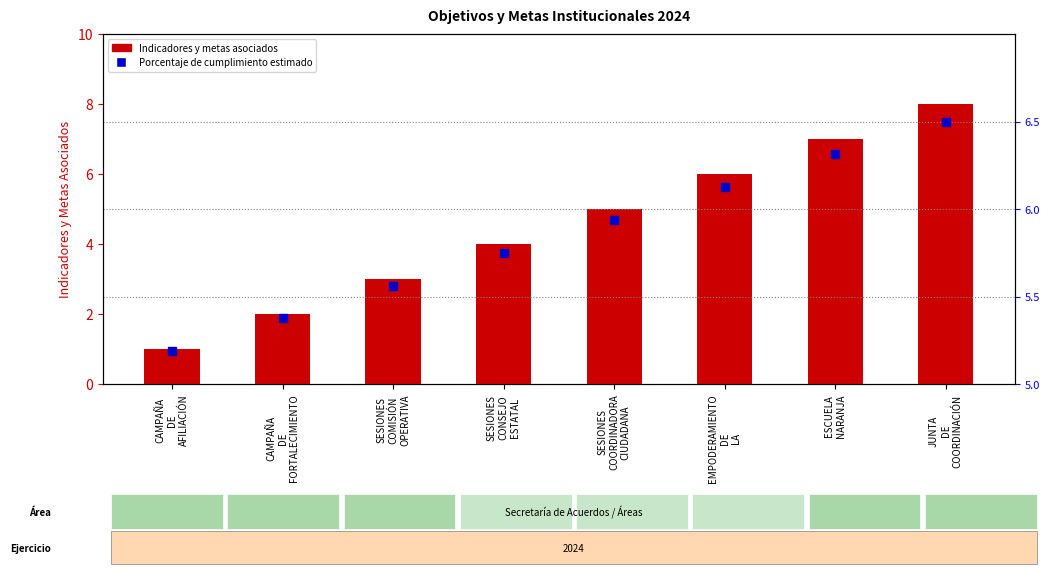

Is the value of Porcentaje de cumplimiento at CAMPAÑA
DE
AFILIACIÓN greater than the value of Indicadores y metas at CAMPAÑA
DE
FORTALECIMIENTO?

Yes